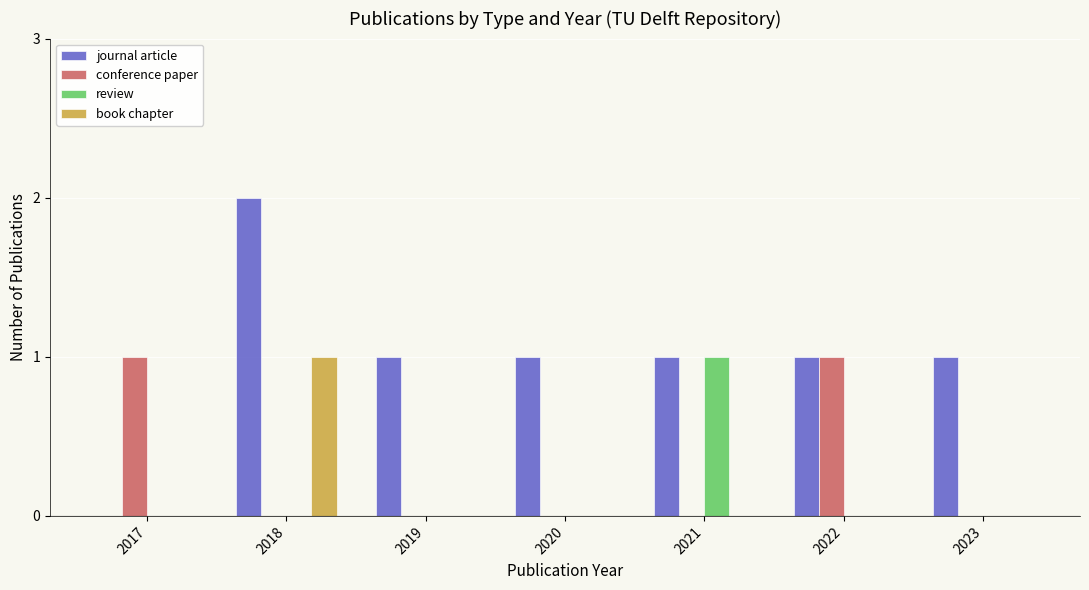

What is the difference between the conference paper values at 2022 and 2018?

1